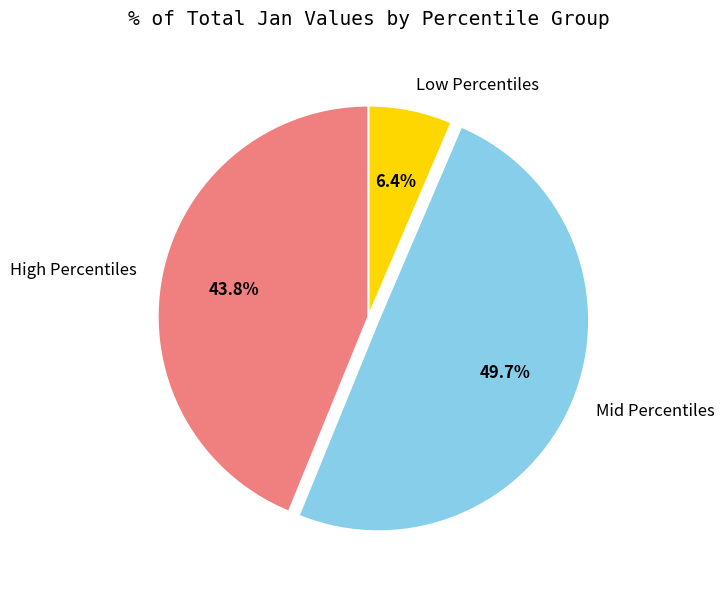

How many slices are in this pie chart?

3